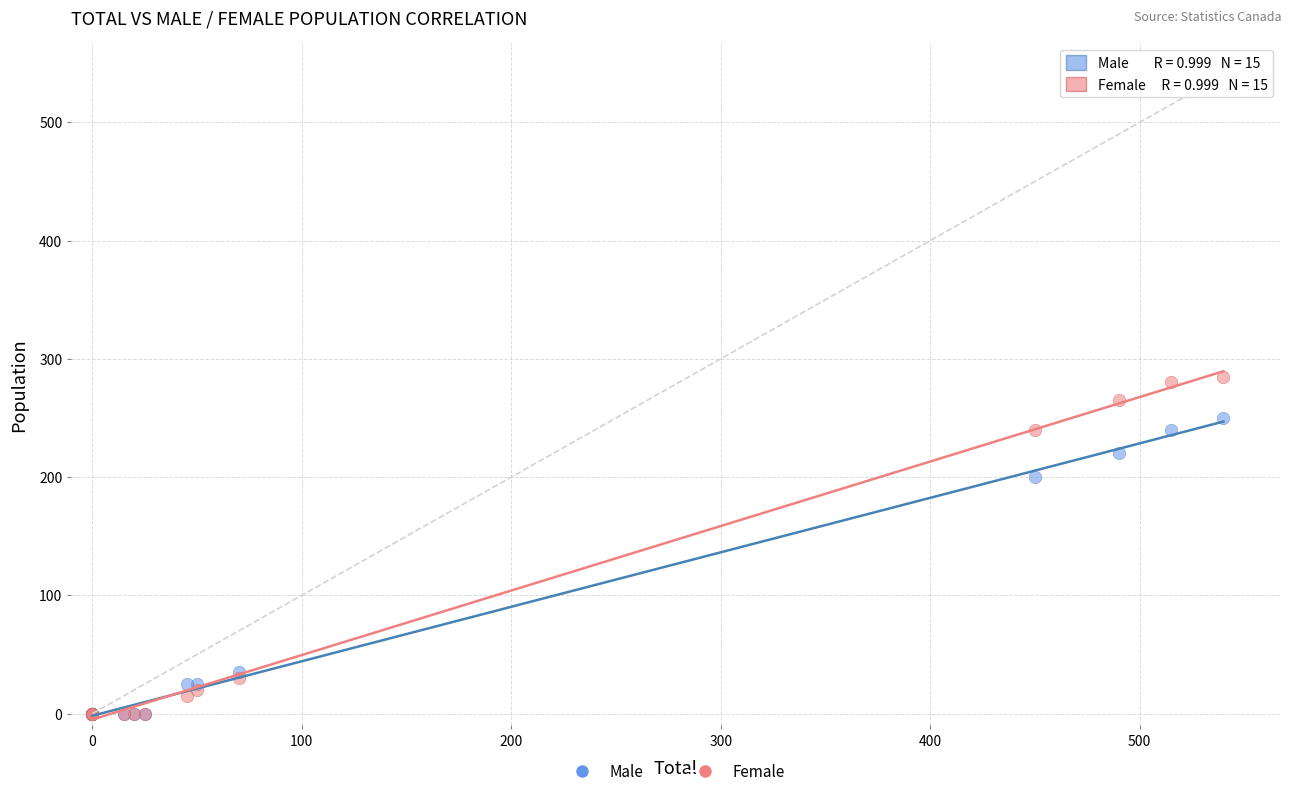

In the Male series, what Y value is closest to 125?

200